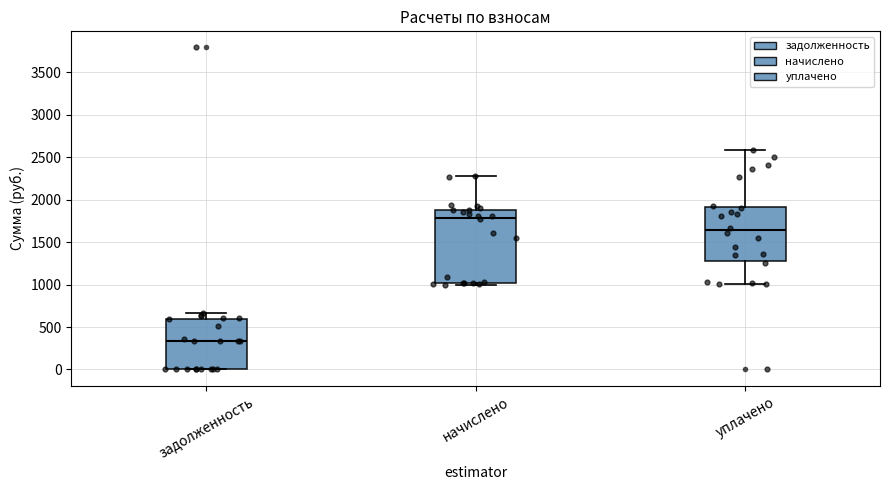

Reading left to right, transcribe this box plot: for each box, give where its median line is, the range the box spans, and where its two whiskers end, as read against the y-axis. The values are not printed on the chart, so give them approximately, as read against the axis.

задолженность: median 350, box 0 to 600, whiskers 0 to 650
начислено: median 1800, box 1000 to 1900, whiskers 1000 (just below the box's lower edge) to 2300
уплачено: median 1650, box 1300 to 1900, whiskers 1000 to 2600